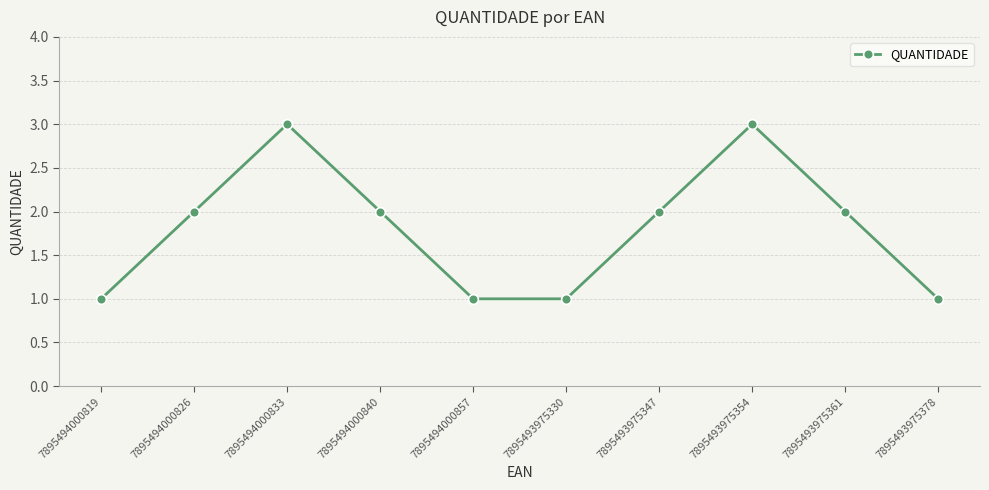

What is the minimum value shown in the chart?

1